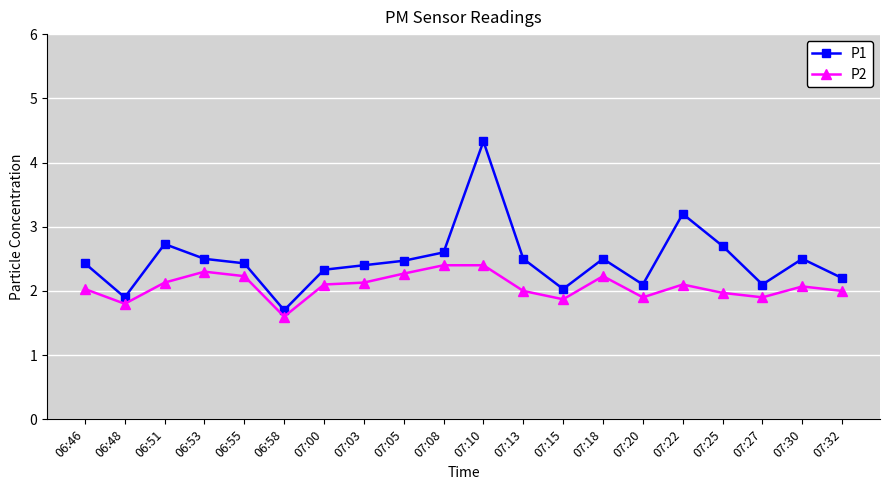

At which label does P1 reach its peak?

07:10